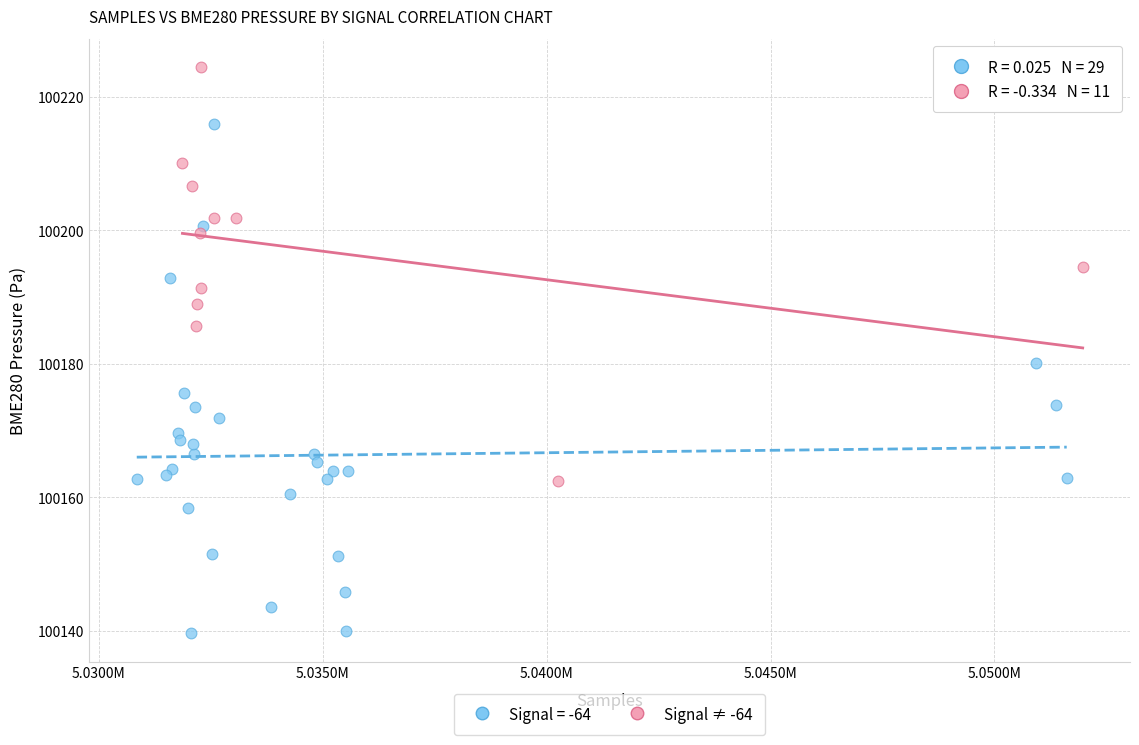

Which series has the largest Y range (max minus min)?

Signal = -64